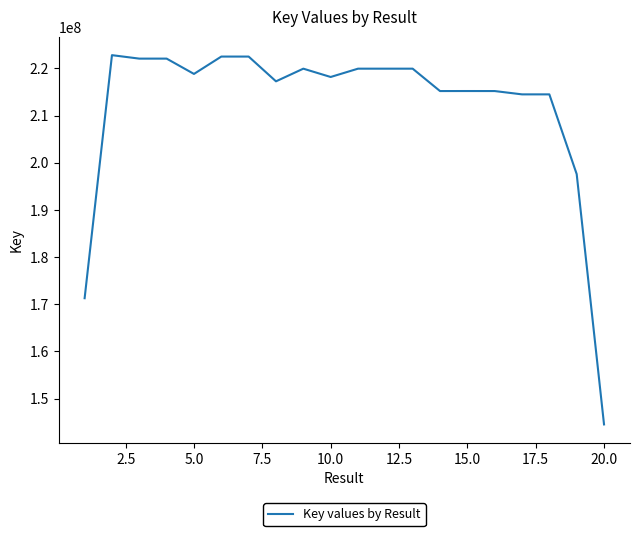

What is the maximum value shown in the chart?

222794430